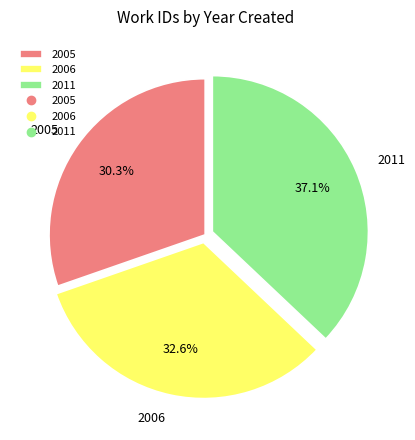

To the nearest percent, what is the combined percentage of 2005 and 2011?

67%